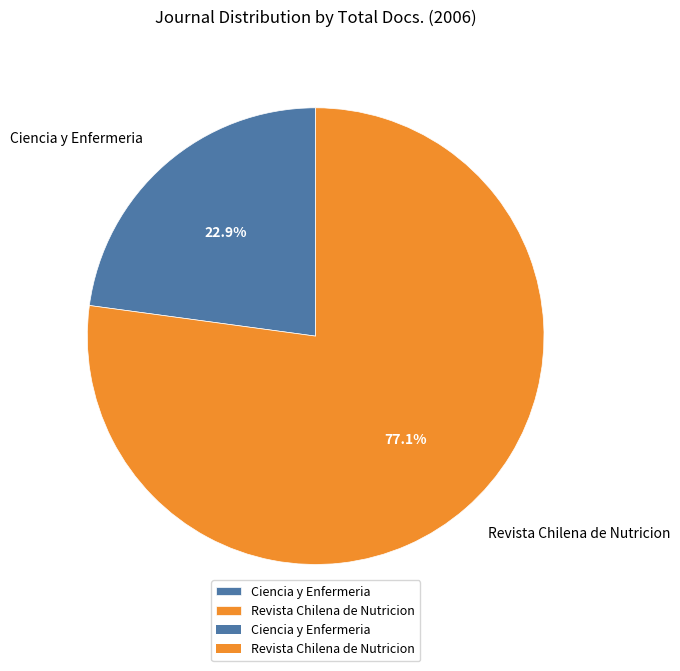

Which slice is the smallest?

Ciencia y Enfermeria